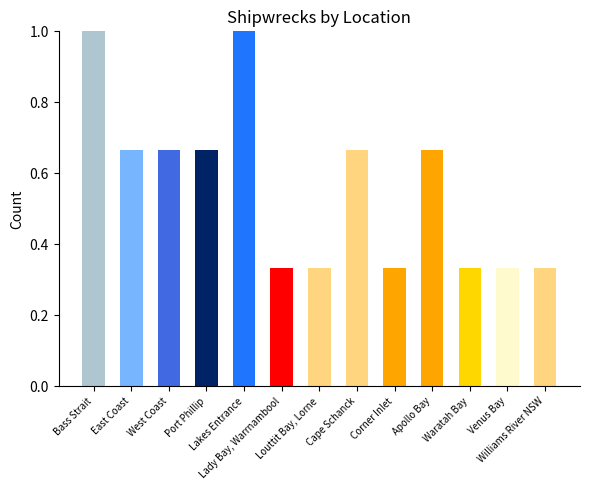

The chart shows a value of 1.0 at Lakes Entrance. True or false?

True